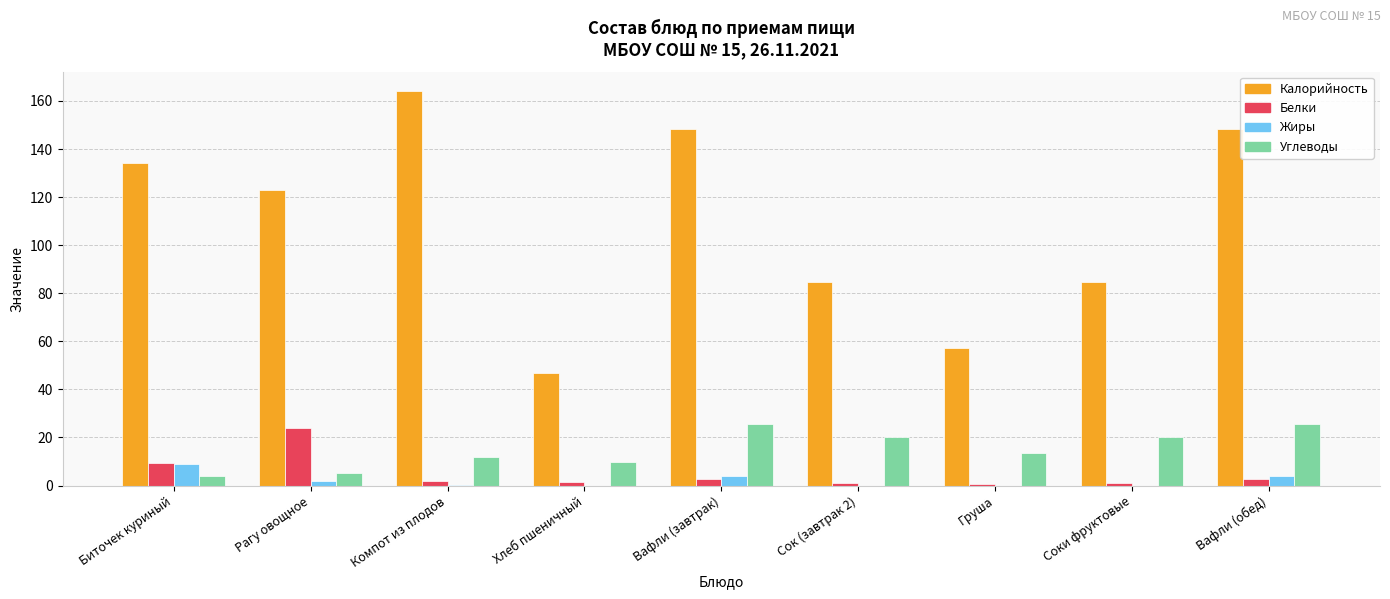

Is the value of Жиры at Соки фруктовые greater than the value of Углеводы at Сок (завтрак 2)?

No